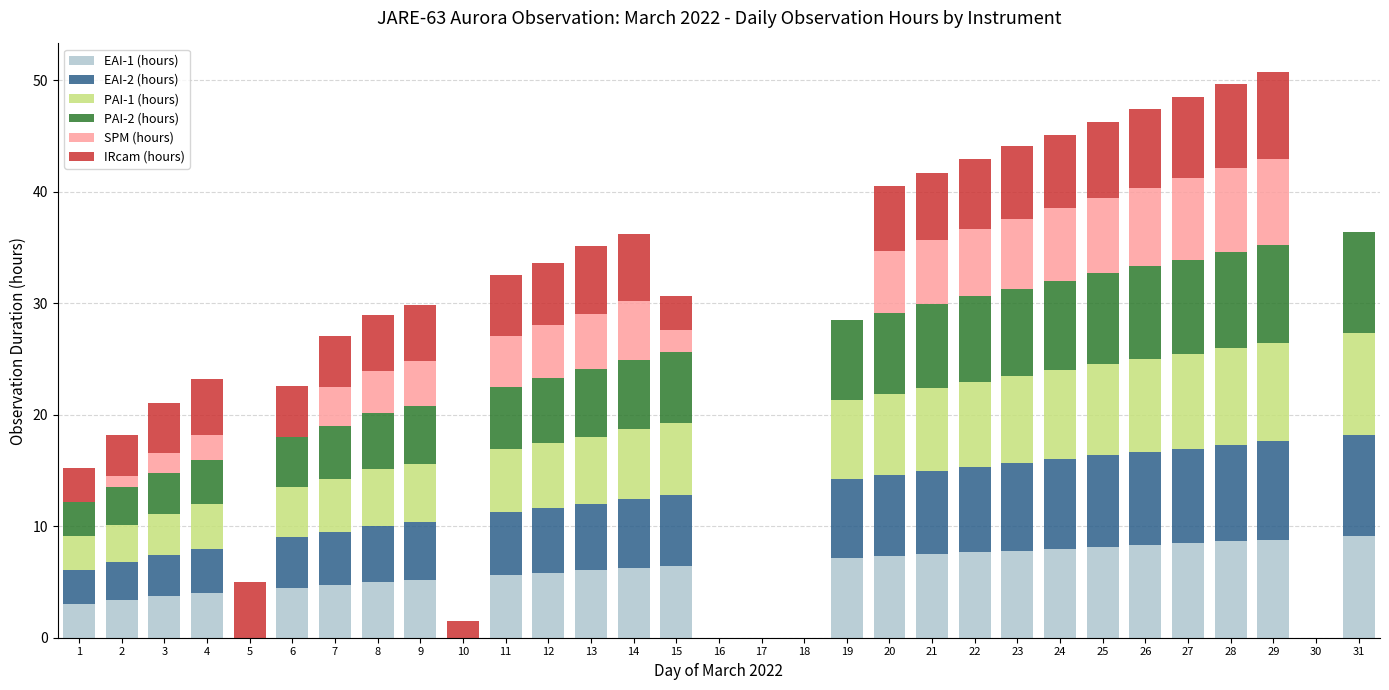

What is the sum of all EAI-1 (hours) values?

160.6